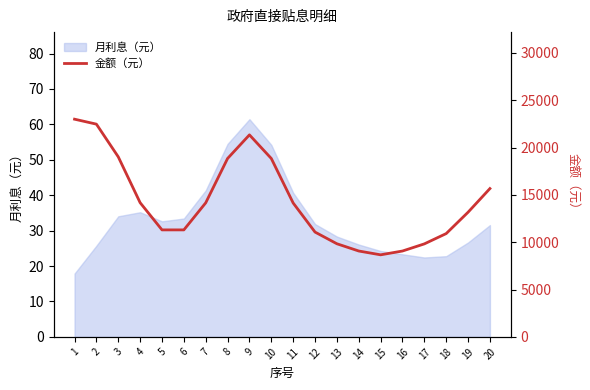

What is the highest value of the 月利息（元） series?

61.5